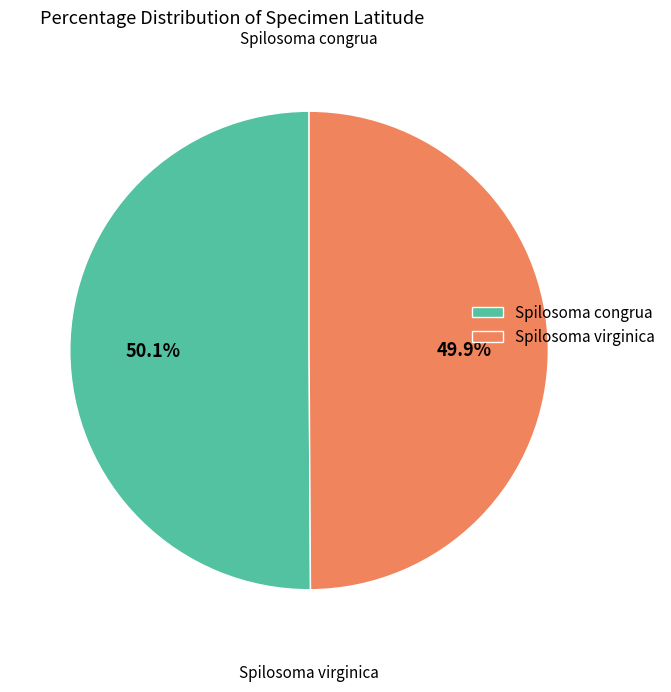

Approximately how many times larger is the value at Spilosoma virginica compared to Spilosoma congrua?

1.0